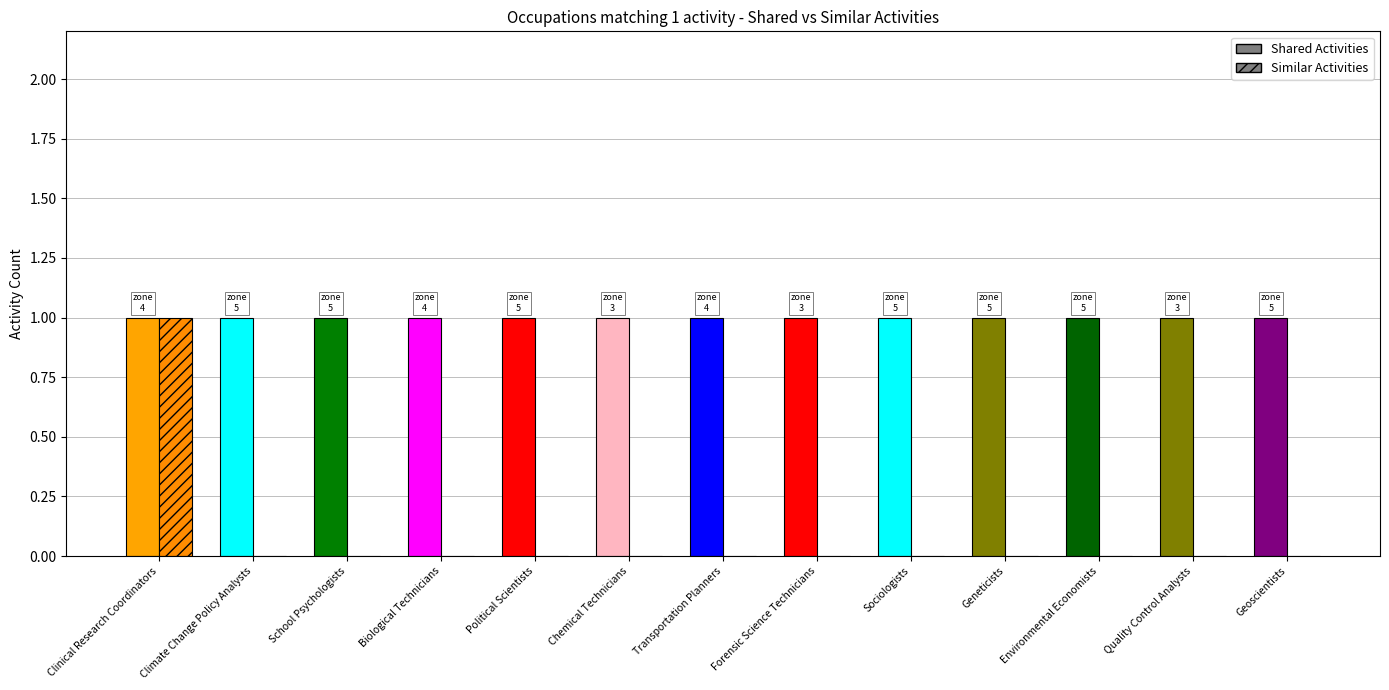

Which category has the highest value in the Similar Activities series?

Clinical Research Coordinators